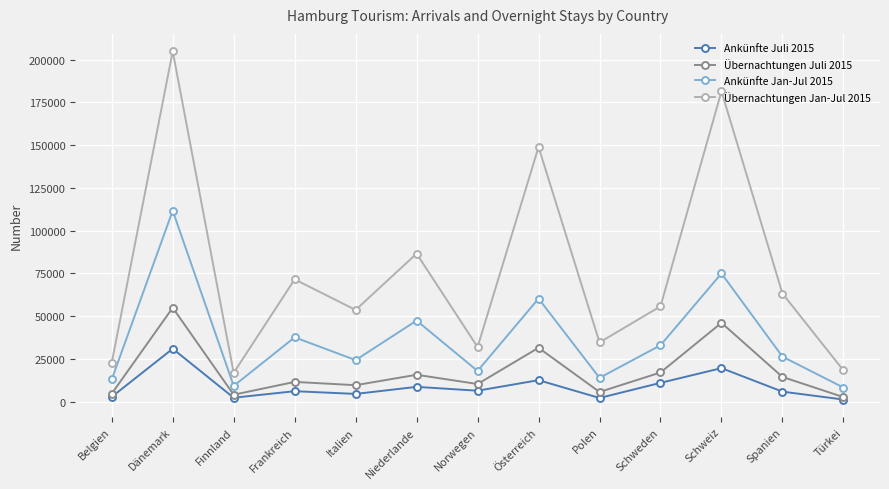

Where is the first local minimum for Ankünfte Jan-Jul 2015?

Finnland